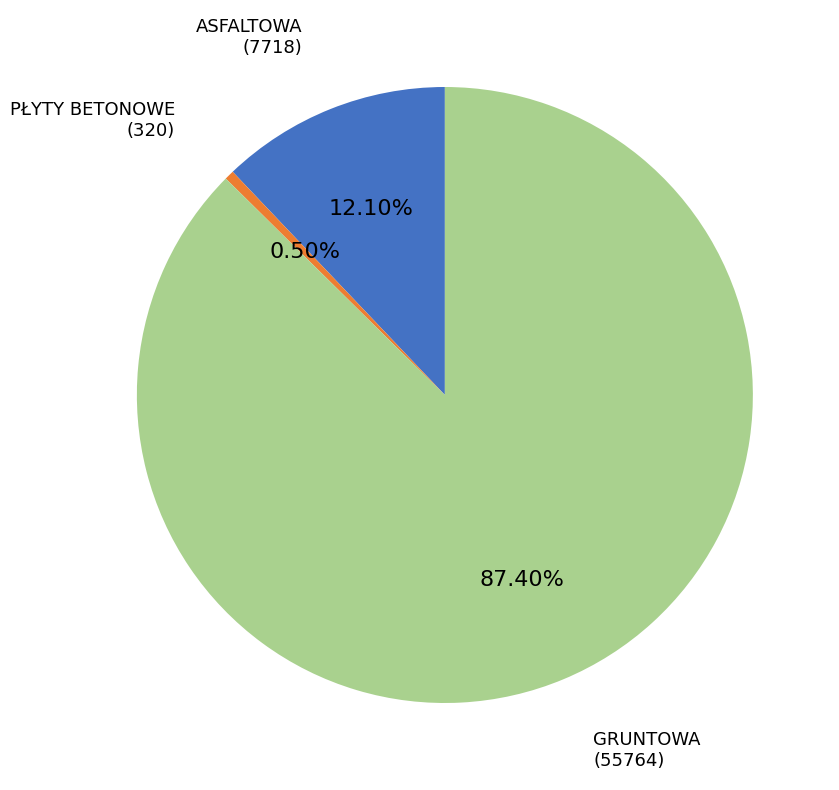

To the nearest percent, what is the average slice percentage?

33%